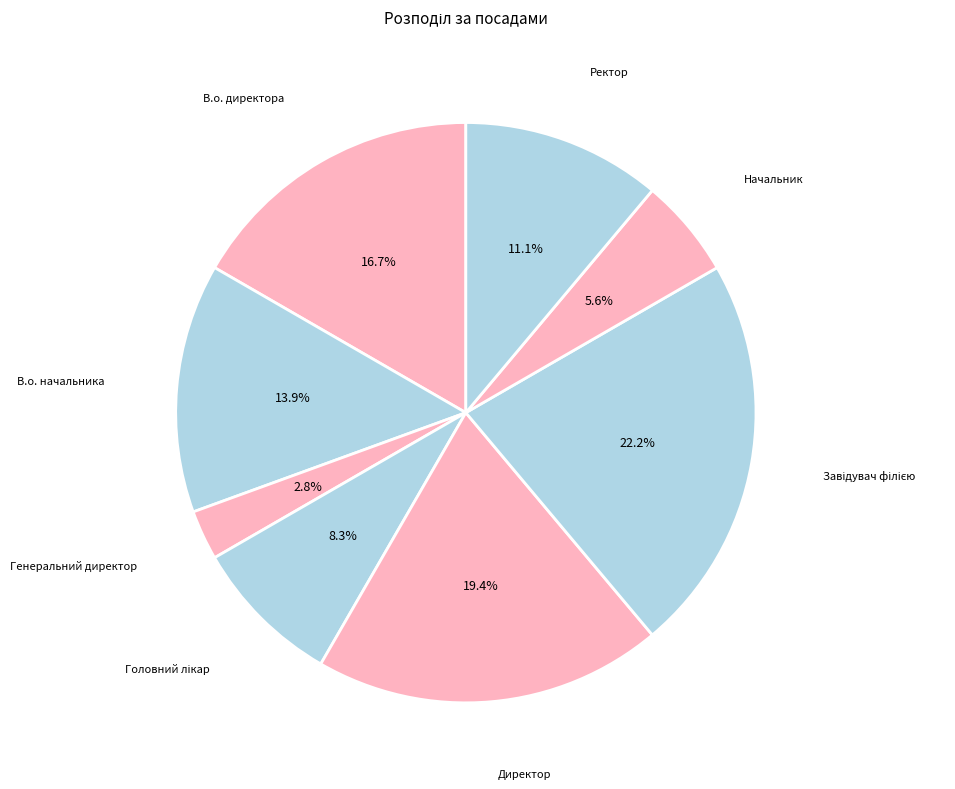

What percentage is the Генеральний директор slice, to the nearest percent?

3%